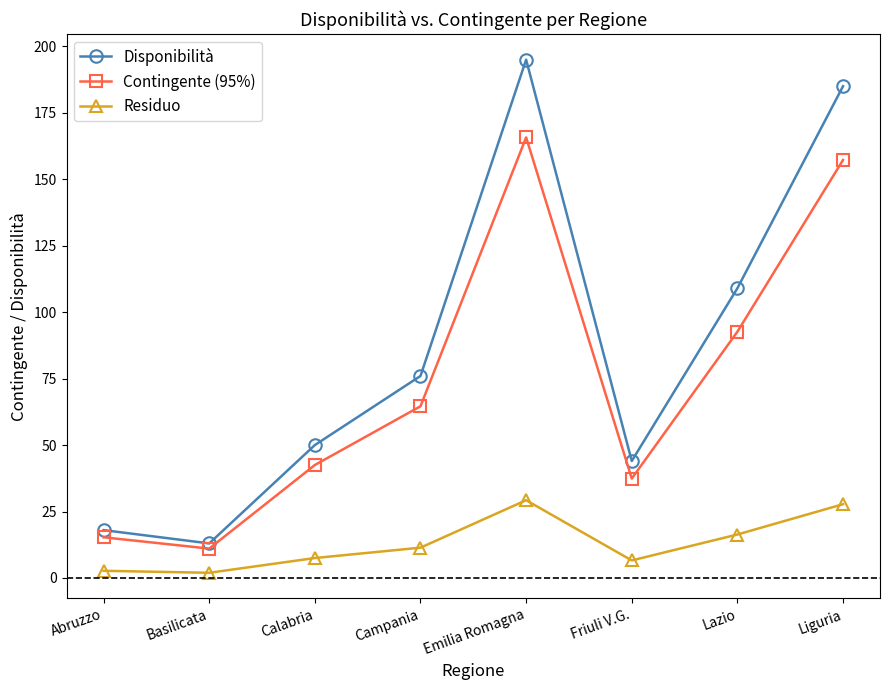

True or false: Contingente (95%) and Disponibilità cross at least once.

False